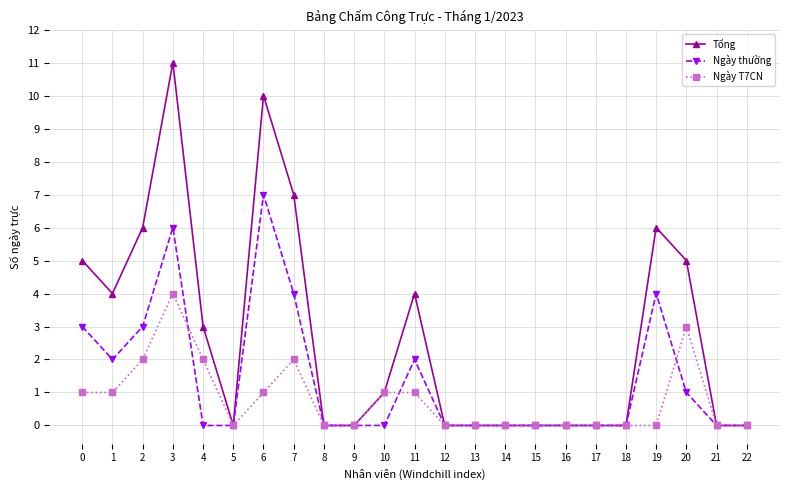

Which series has the largest total across all categories?

Tổng